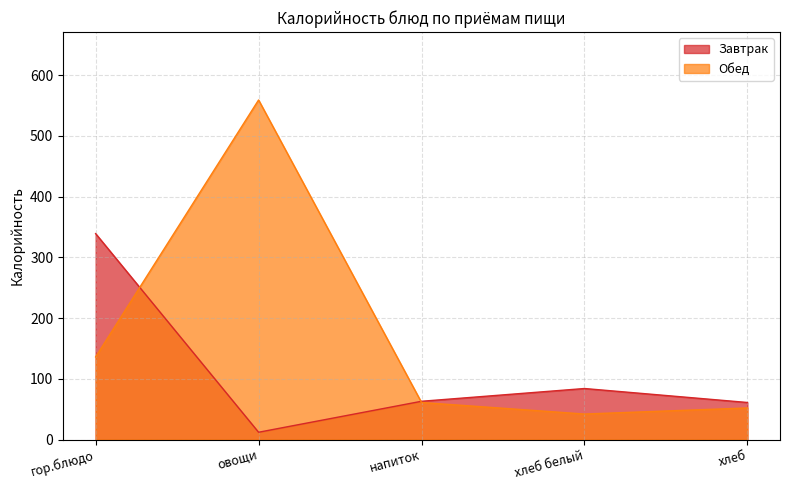

How many interior local valleys does the Завтрак series have?

1